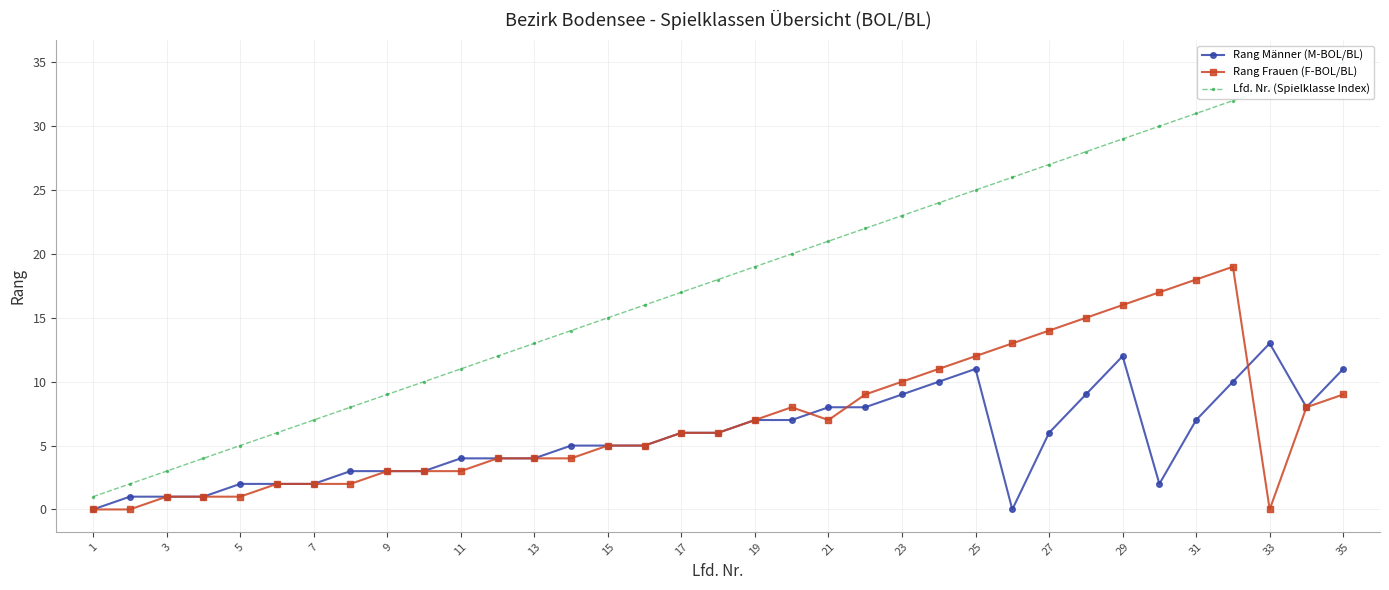

Which category has the lowest value across all series?

1